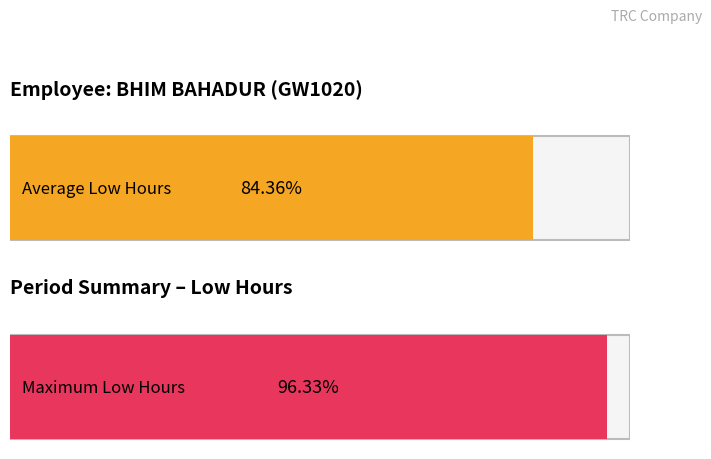

Does the chart contain any negative values?

No